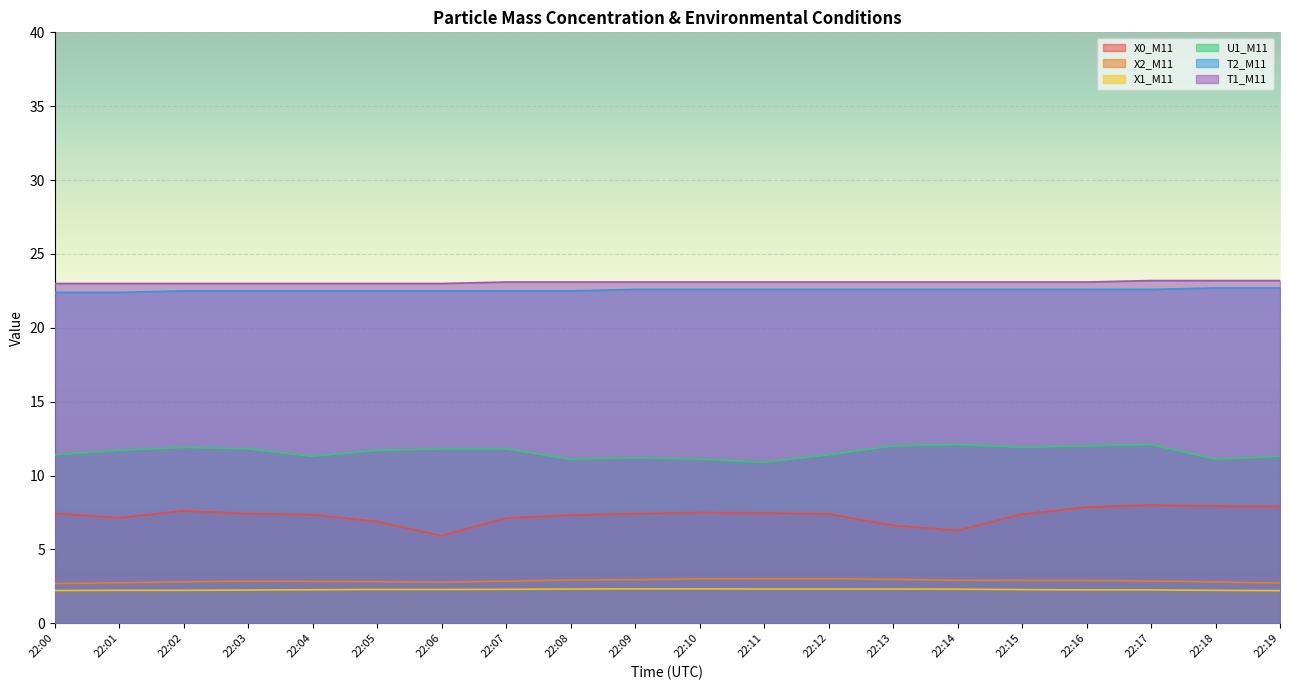

Which has a higher value, 22:00 or 22:19?

22:19